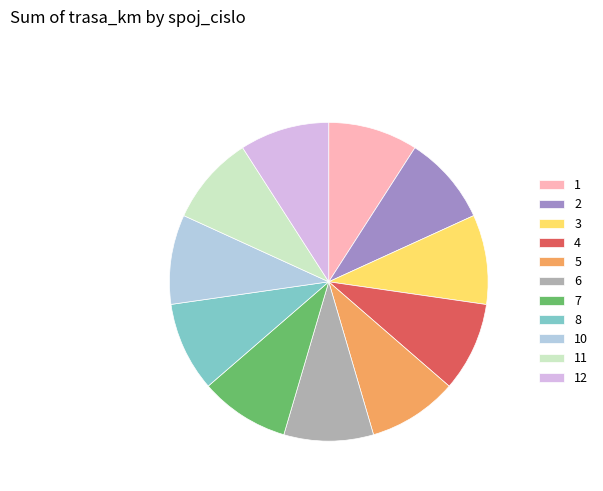

Is it true that 12 is 9% of the pie?

True